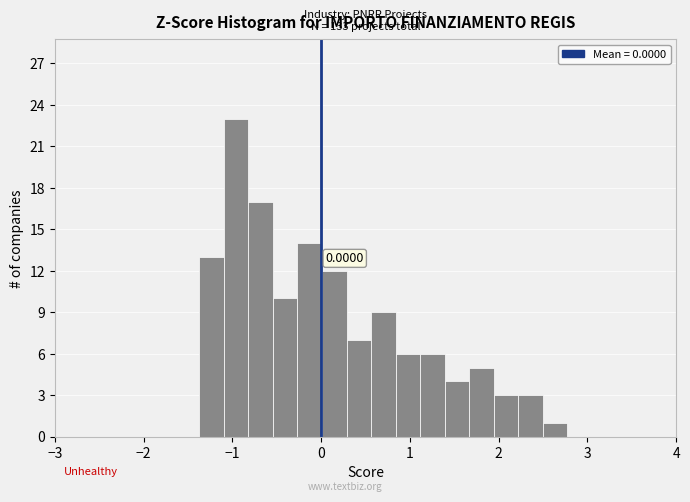

Around what value on the x-axis is the tallest bar? Give the approximate position of its centre, as read against the axis.

-1.0